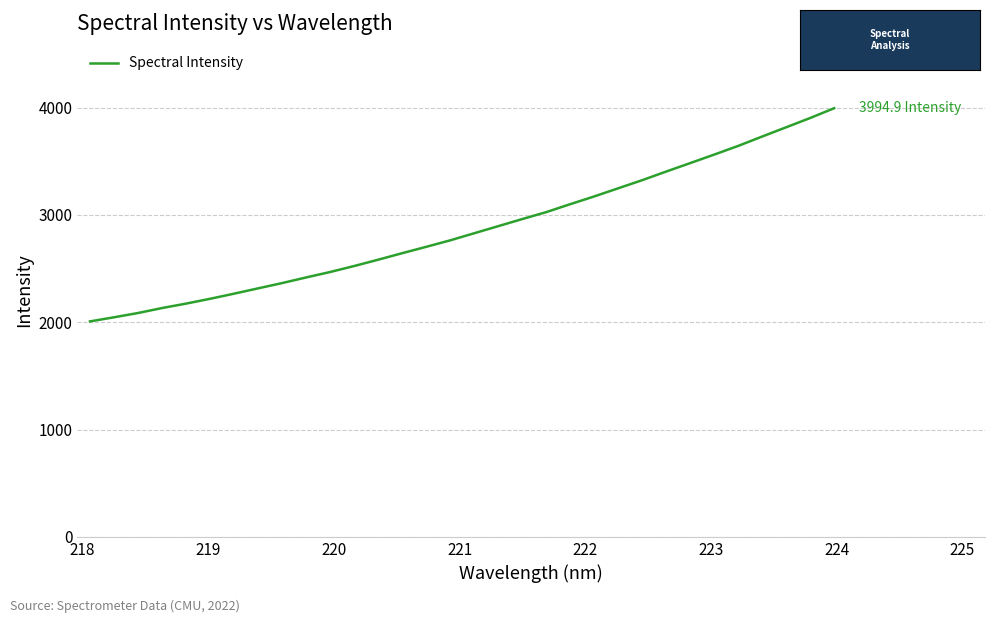

What is the smallest value displayed?

2008.2